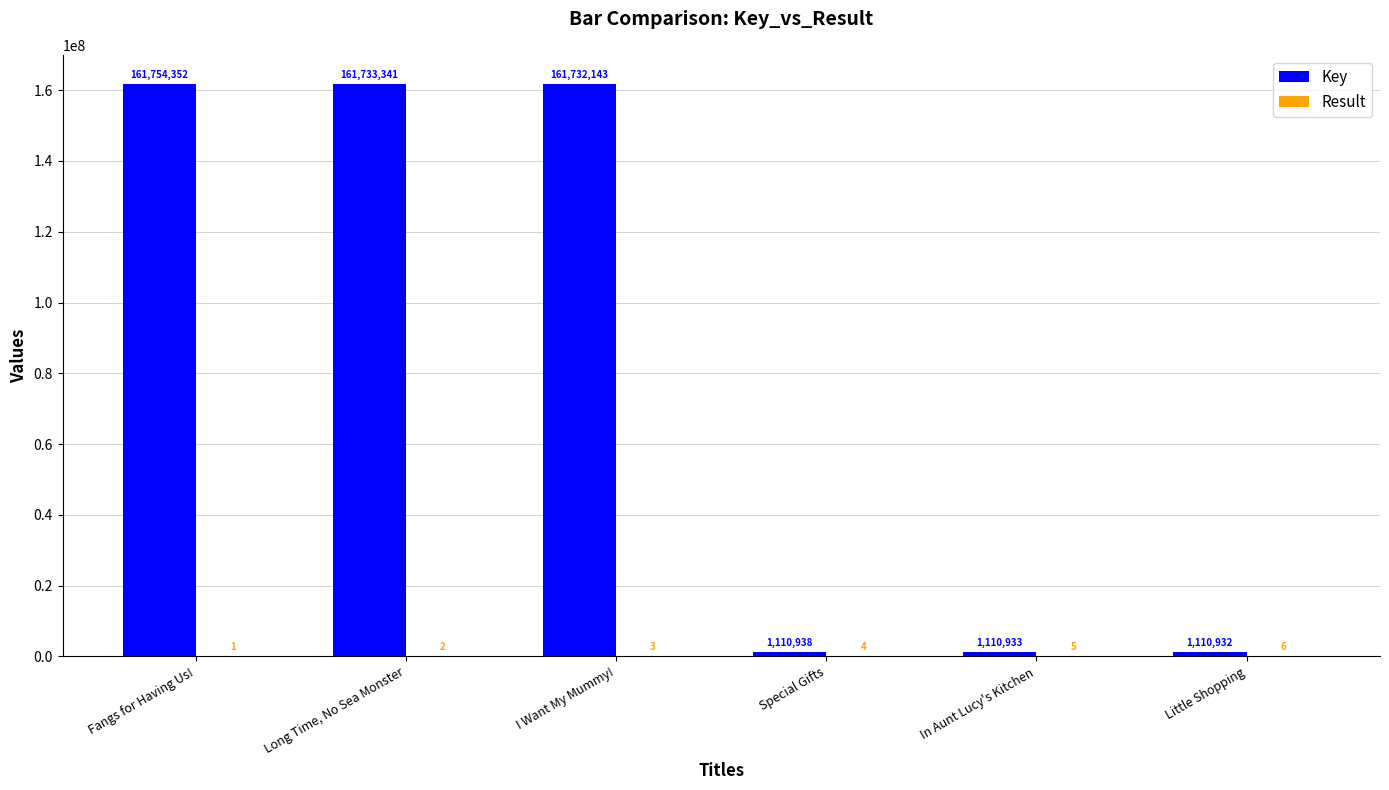

Is it true that Key equals 161754352 at Fangs for Having Us!?

True